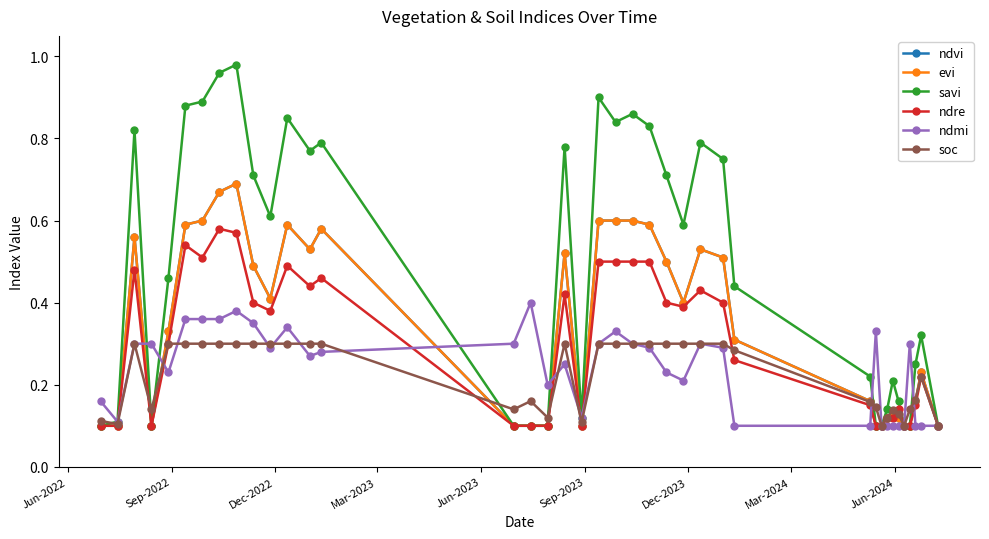

Does the chart have visible grid lines?

No